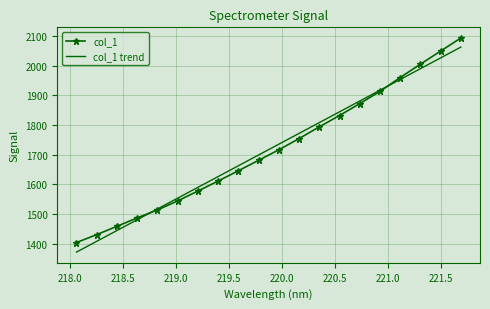

At how many categories does at least one series exceed 1986?

3